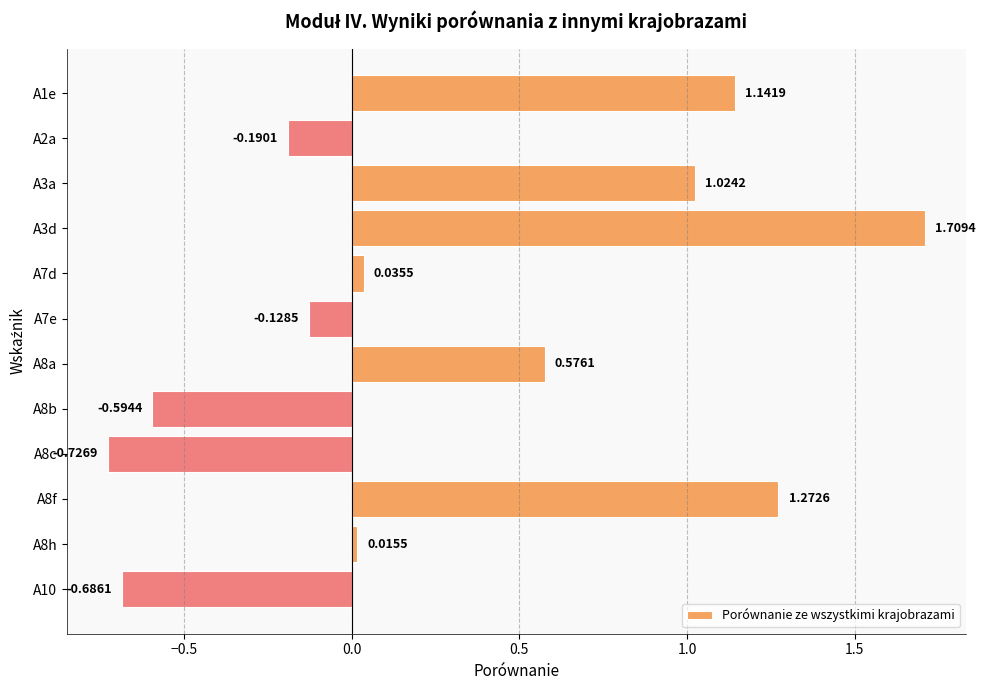

List the labels in order of value, largest first.

A3d, A8f, A1e, A3a, A8a, A7d, A8h, A7e, A2a, A8b, A10, A8c